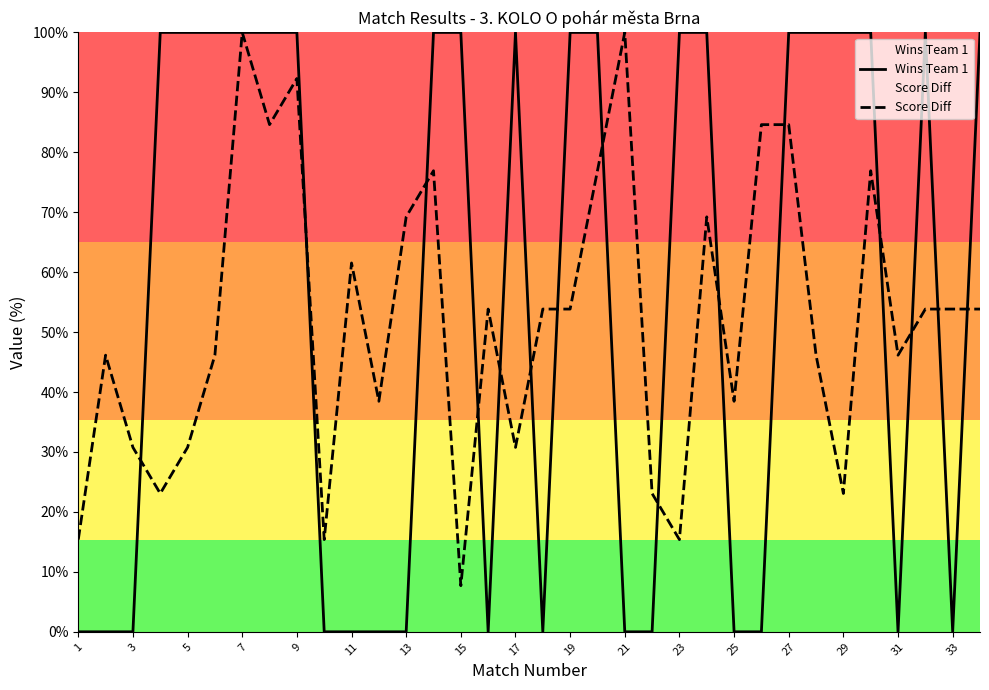

How many intersections are there between Score Diff and Wins Team 1?

15